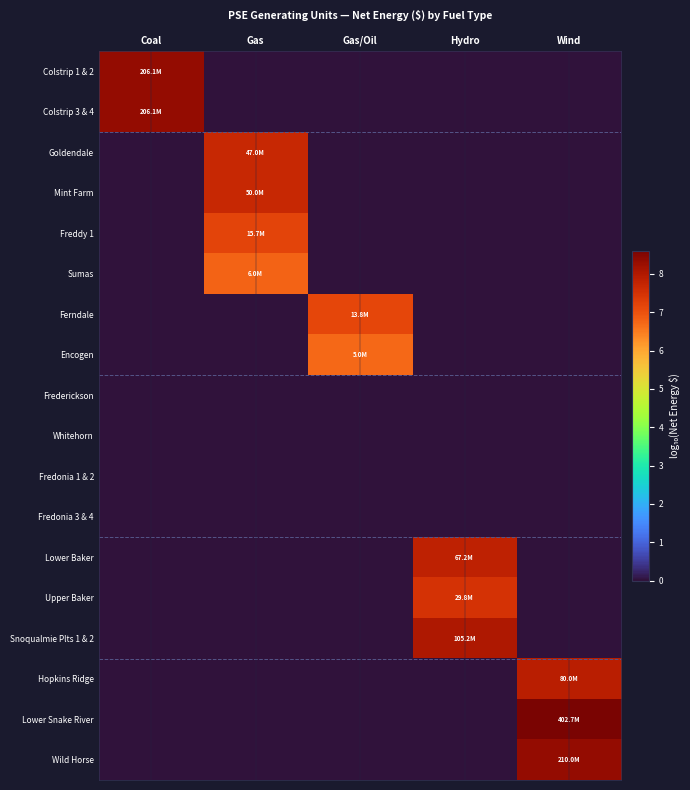

Which series has the largest range (max minus min)?

Lower Snake River